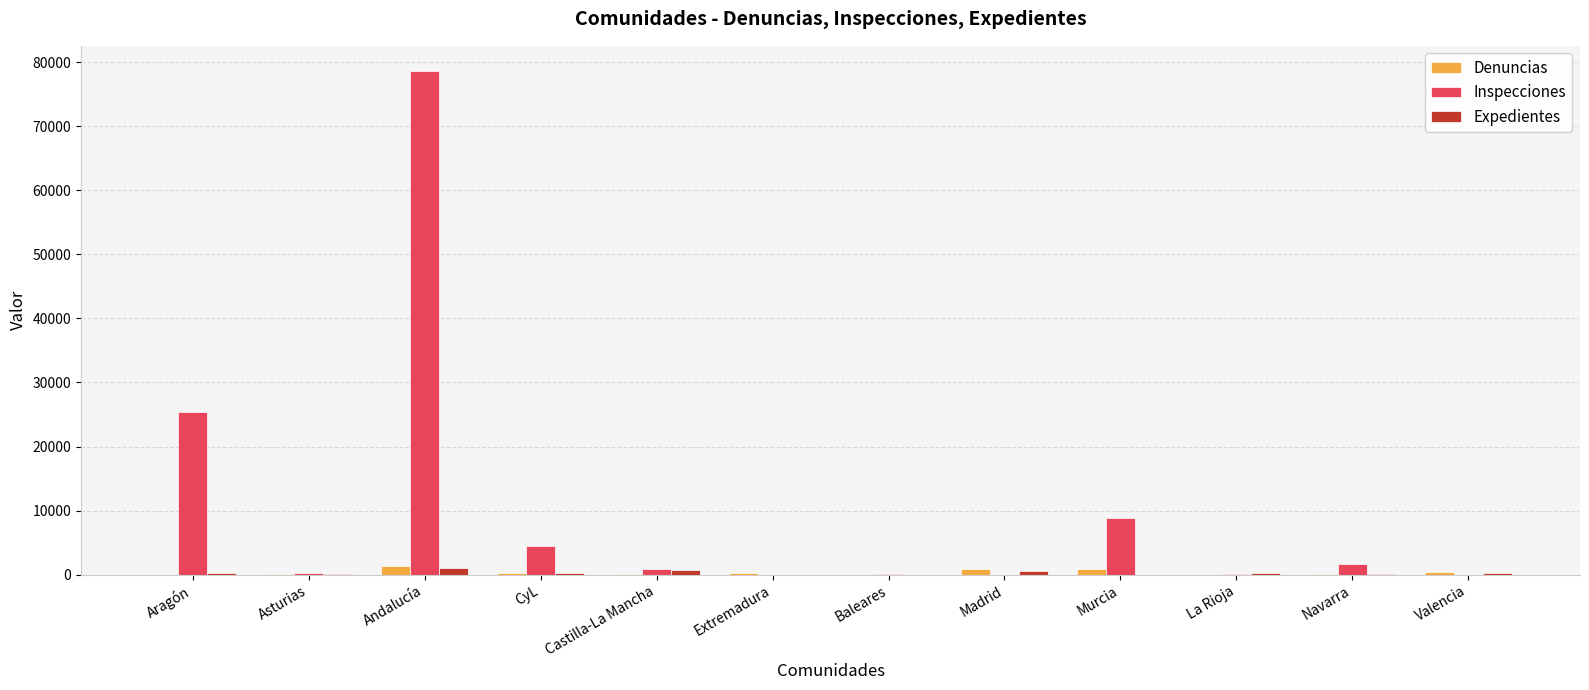

At which category does the chart reach its peak across all series?

Andalucía